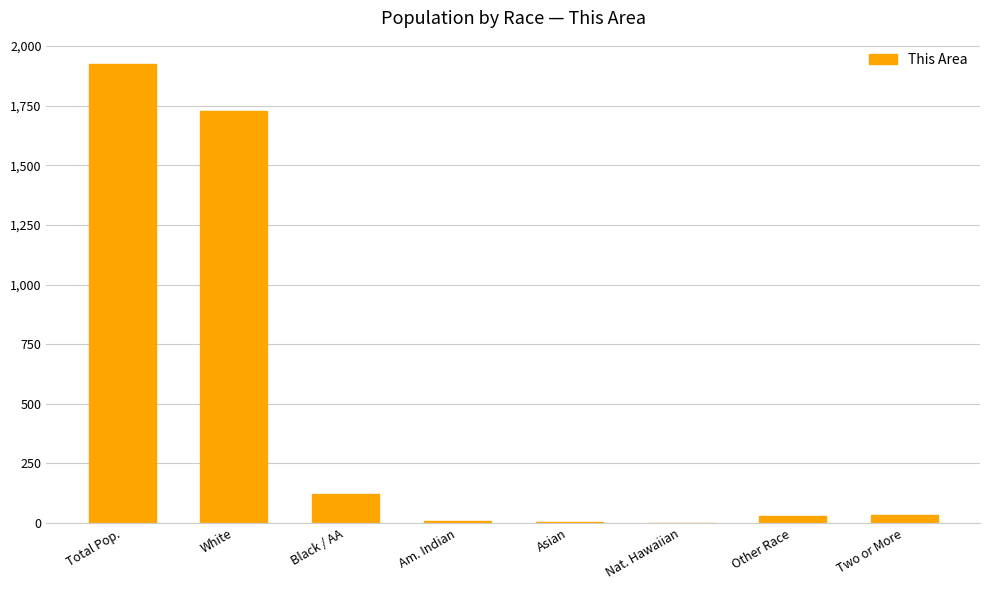

How many distinct data groups are displayed?

1